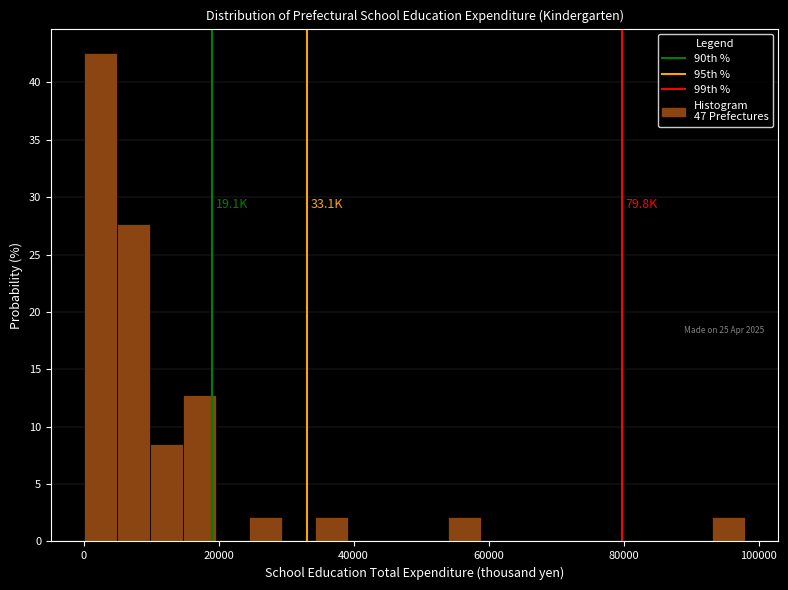

Around what value on the x-axis is the tallest bar? Give the approximate position of its centre, as read against the axis.

2000